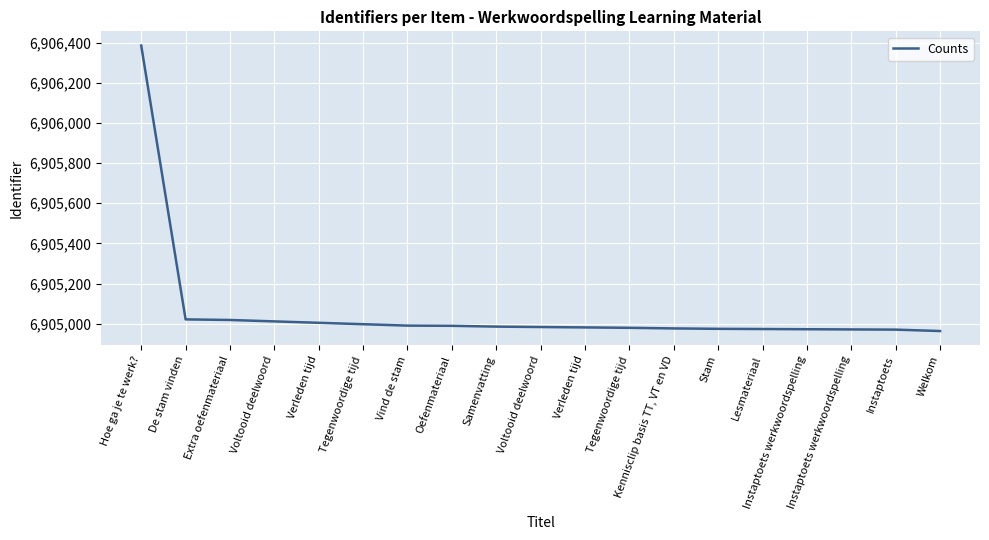

Between Verleden tijd and Instaptoets werkwoordspelling, which is larger?

Verleden tijd